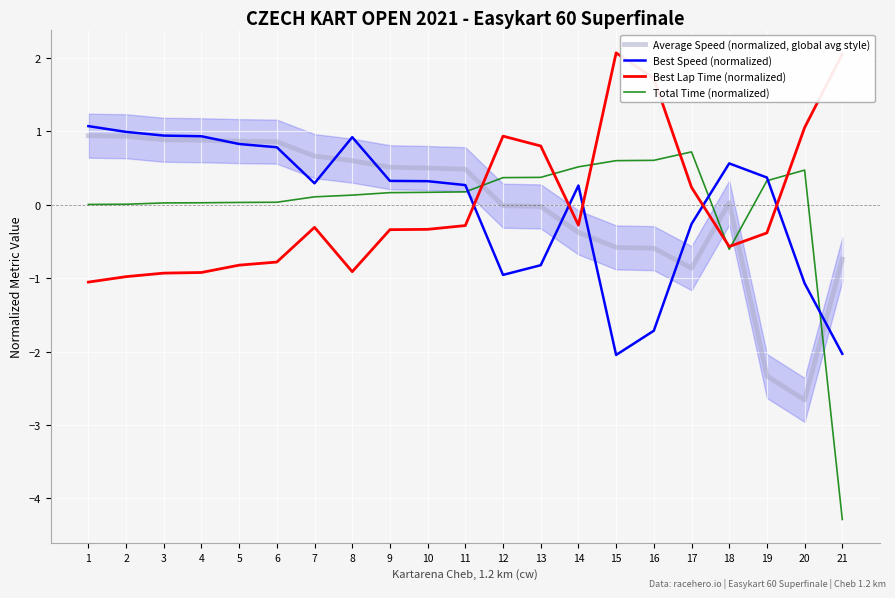

Which category has the lowest value in the Best Speed (normalized) series?

15